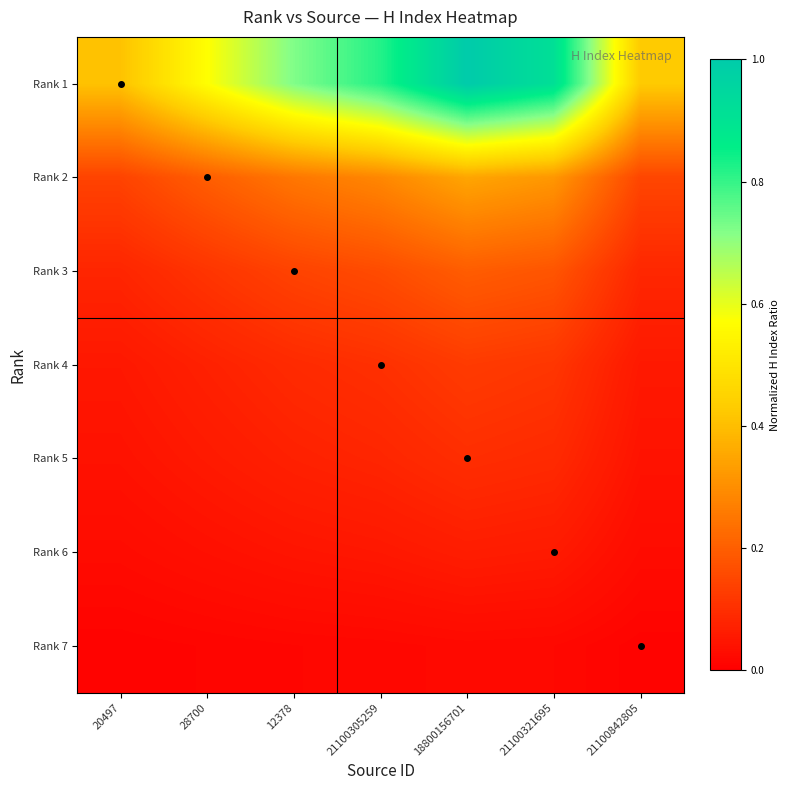

Reading right to left, list all the values displayed in this chart.

Rank 1: 21100842805=0.4	21100321695=0.9	18800156701=1.0	21100305259=0.8	12378=0.7	28700=0.6	20497=0.4
Rank 2: 21100842805=0.1	21100321695=0.3	18800156701=0.3	21100305259=0.3	12378=0.3	28700=0.2	20497=0.1
Rank 3: 21100842805=0.1	21100321695=0.2	18800156701=0.2	21100305259=0.2	12378=0.1	28700=0.1	20497=0.1
Rank 4: 21100842805=0.1	21100321695=0.1	18800156701=0.1	21100305259=0.1	12378=0.1	28700=0.1	20497=0.1
Rank 5: 21100842805=0.0	21100321695=0.1	18800156701=0.1	21100305259=0.1	12378=0.1	28700=0.1	20497=0.0
Rank 6: 21100842805=0.0	21100321695=0.1	18800156701=0.1	21100305259=0.1	12378=0.0	28700=0.0	20497=0.0
Rank 7: 21100842805=0.0	21100321695=0.0	18800156701=0.0	21100305259=0.0	12378=0.0	28700=0.0	20497=0.0